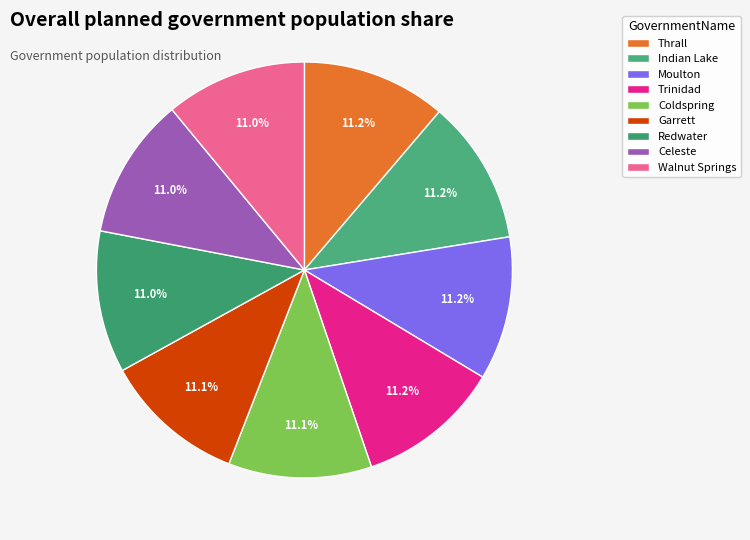

Rank the categories by value from lowest to highest.

Walnut Springs, Celeste, Redwater, Garrett, Coldspring, Moulton, Trinidad, Indian Lake, Thrall